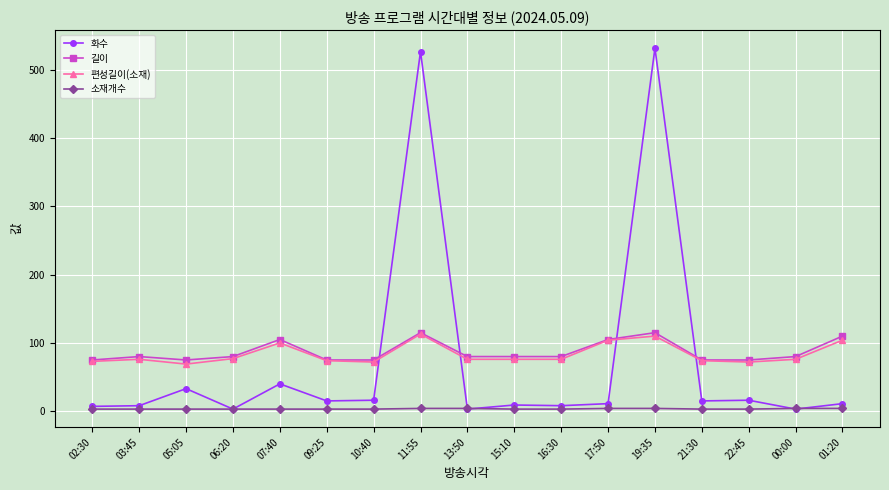

True or false: 화수 has more than 2 points higher than both neighbors.

True